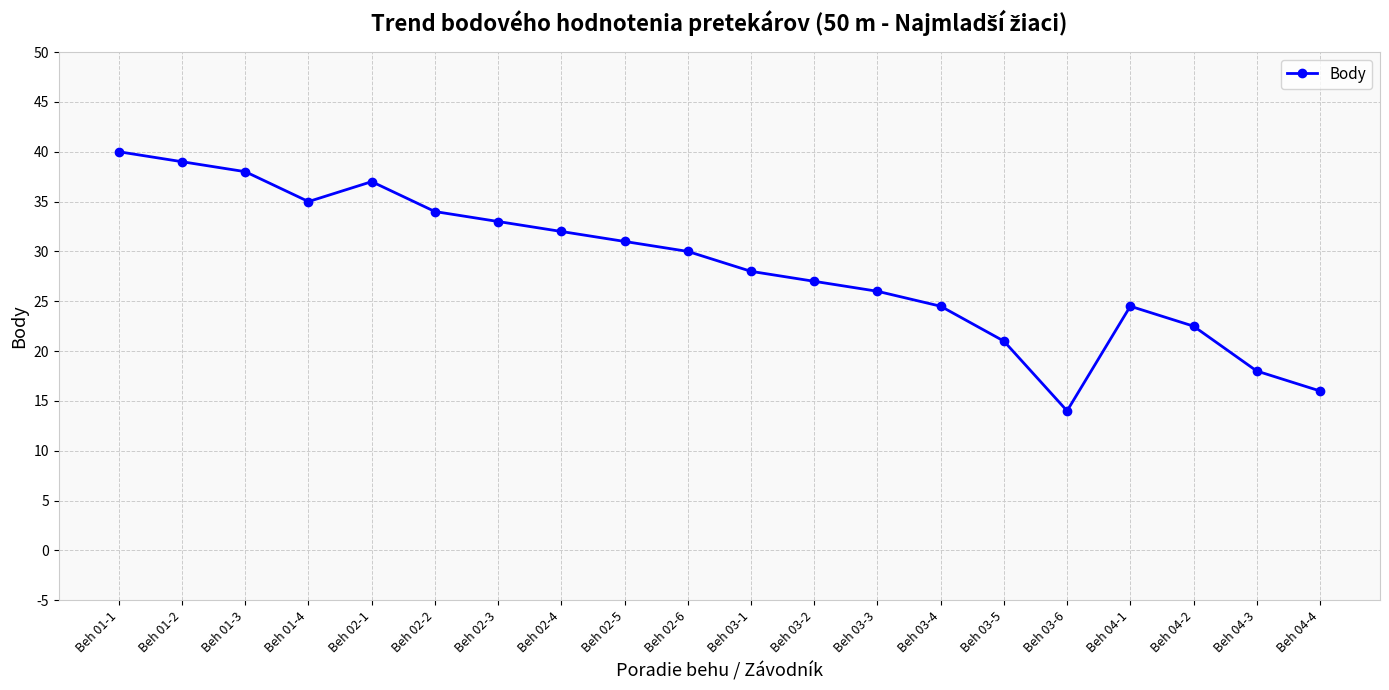

What position from the left is Beh 03-6?

16